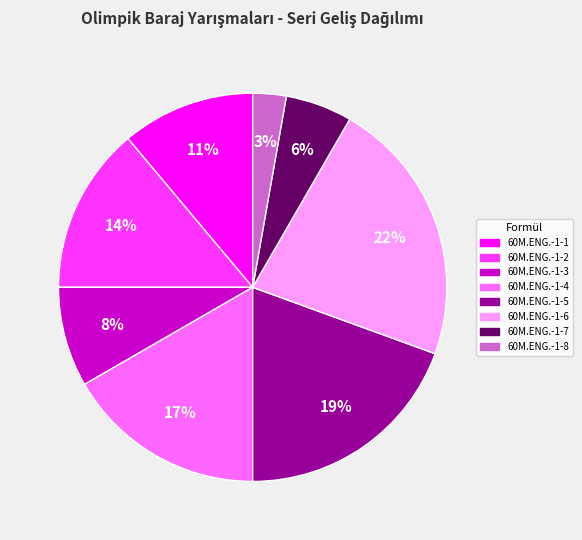

Which category has the smallest portion of the pie?

60M.ENG.-1-8